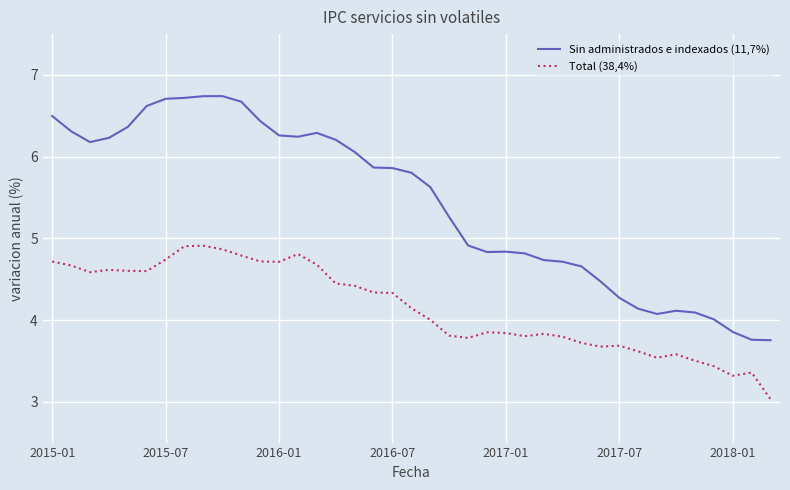

List the series in order of their peak value, lowest first.

Total (38,4%), Sin administrados e indexados (11,7%)